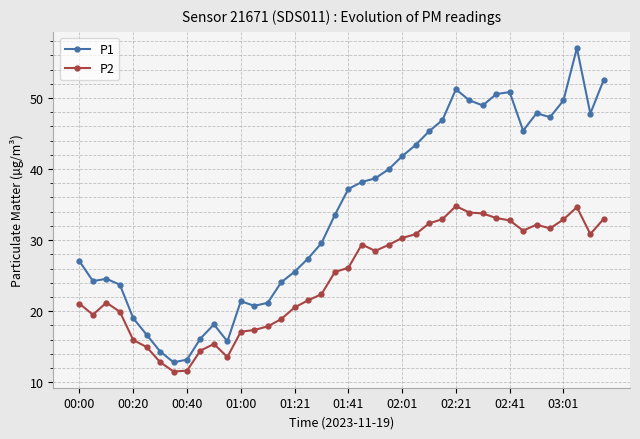

Which series has the largest total across all categories?

P1